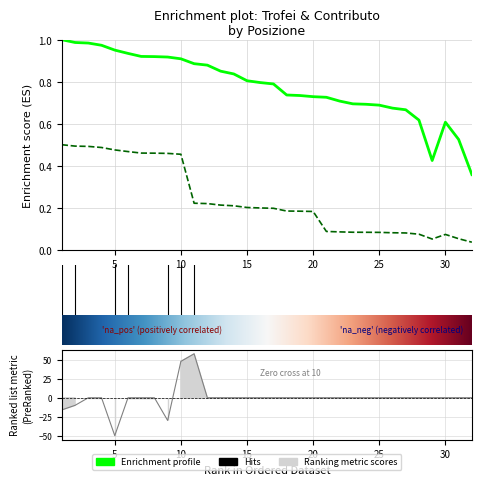

Reading left to right, extract all data points from this chart.

Trofei: 1.0	1.0	1.0	1.0	1.0	0.9	0.9	0.9	0.9	0.9	0.9	0.9	0.9	0.8	0.8	0.8	0.8	0.7	0.7	0.7	0.7	0.7	0.7	0.7	0.7	0.7	0.7	0.6	0.4	0.6	0.5	0.4
Contributo: 0.5	0.5	0.5	0.5	0.5	0.5	0.5	0.5	0.5	0.5	0.2	0.2	0.2	0.2	0.2	0.2	0.2	0.2	0.2	0.2	0.1	0.1	0.1	0.1	0.1	0.1	0.1	0.1	0.1	0.1	0.1	0.0